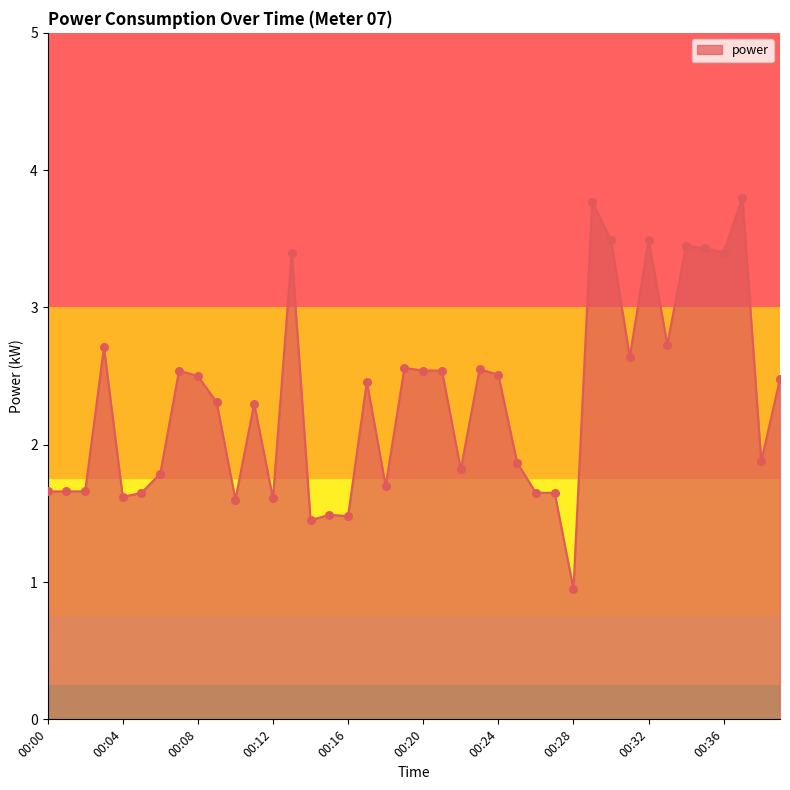

What is the greatest value displayed?

3.8